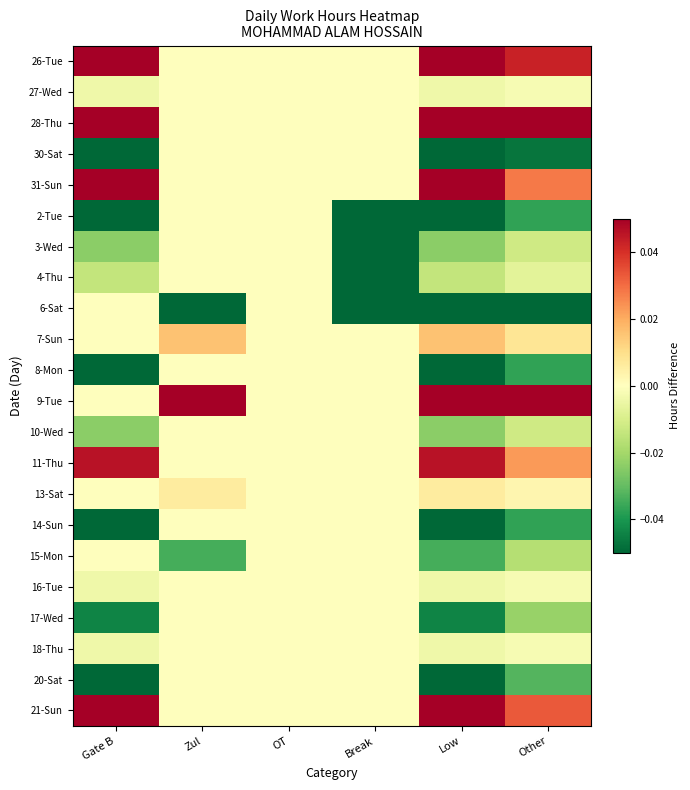

Which label corresponds to the largest value in the chart?

Zul